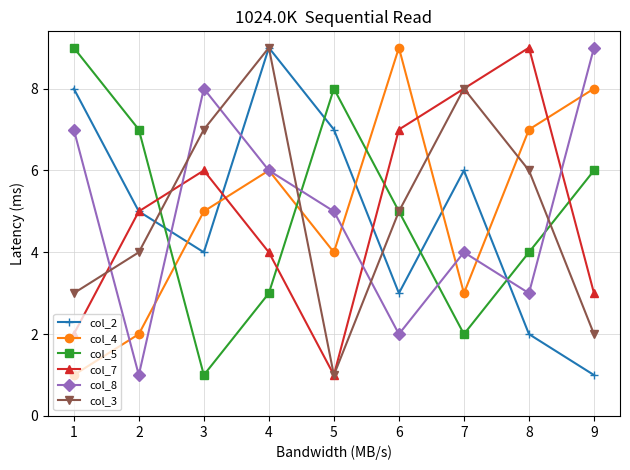

What are all the series names shown in the legend?

col_2, col_4, col_5, col_7, col_8, col_3